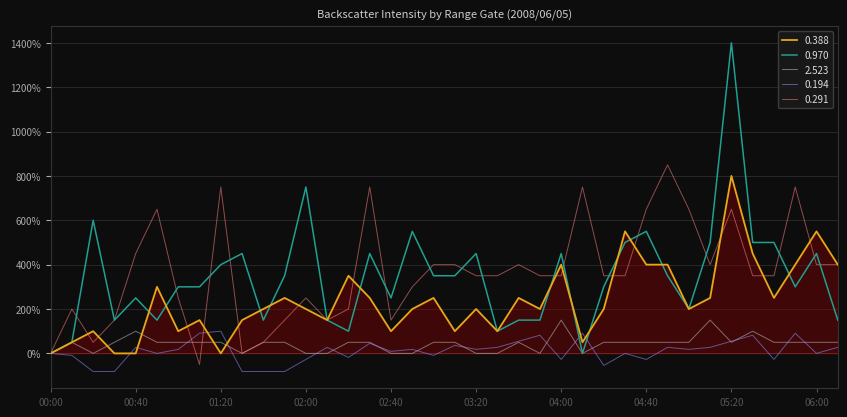

Rank the categories by 2.523 value from lowest to highest.

00:00, 00:20, 01:30, 02:00, 02:10, 02:40, 02:50, 03:20, 03:30, 03:50, 04:10, 00:10, 00:30, 00:50, 01:00, 01:10, 01:20, 01:40, 01:50, 02:20, 02:30, 03:00, 03:10, 03:40, 04:20, 04:30, 04:40, 04:50, 05:00, 05:20, 05:40, 05:50, 06:00, 06:10, 00:40, 05:30, 04:00, 05:10